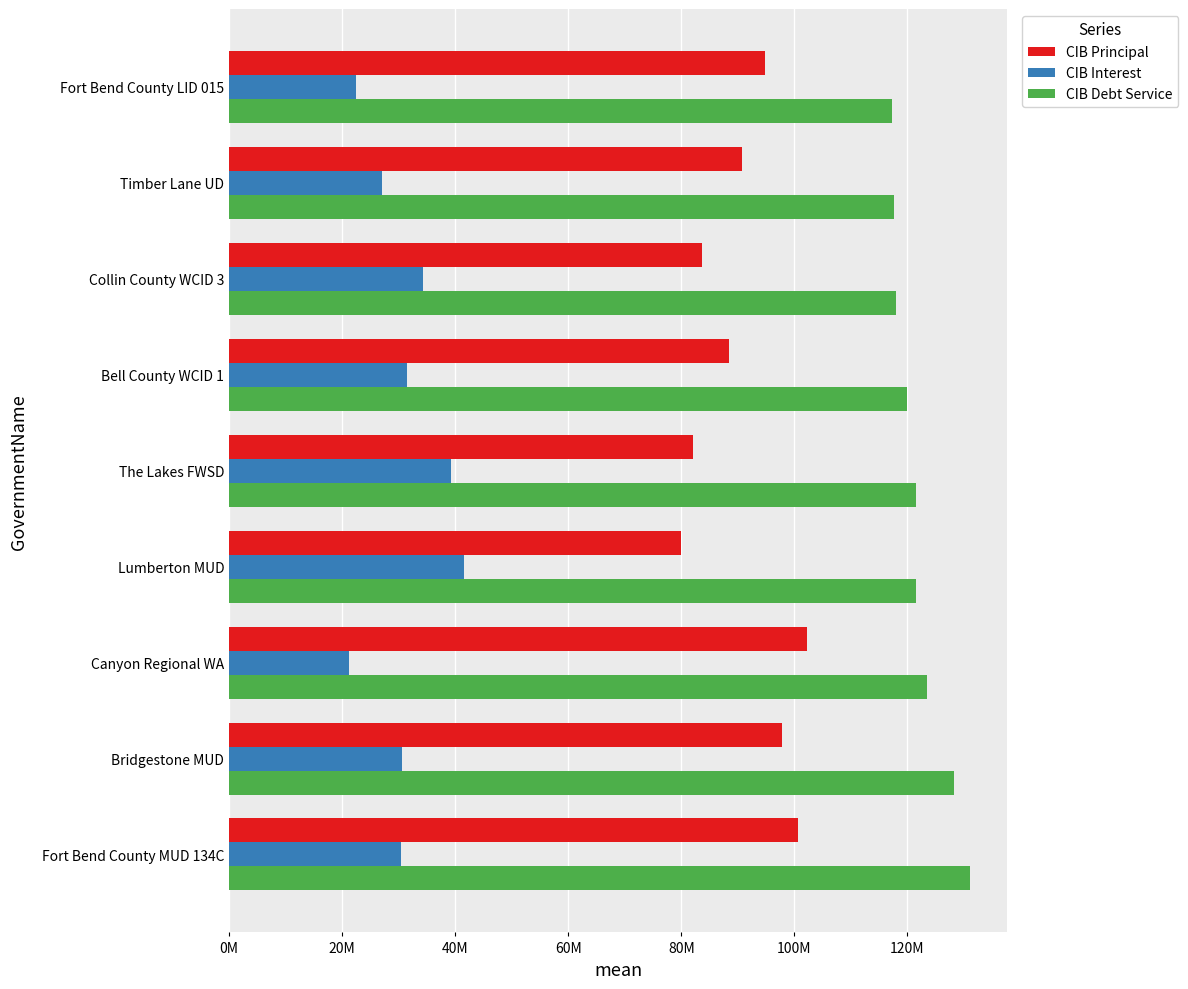

List the series in order of their overall mean, lowest first.

CIB Interest, CIB Principal, CIB Debt Service